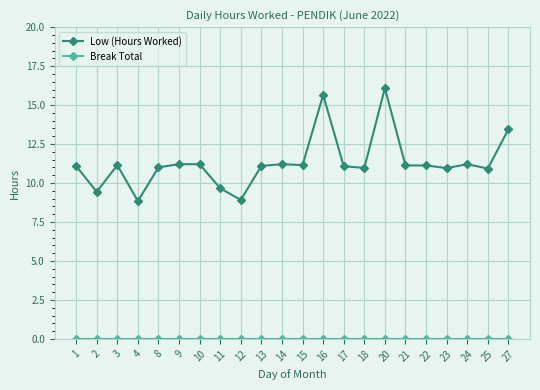

Which series has the largest total across all categories?

Low (Hours Worked)